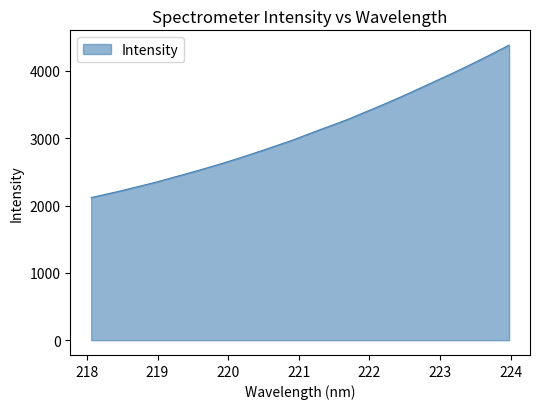

True or false: there are more than 2 points higher than both neighbors.

False